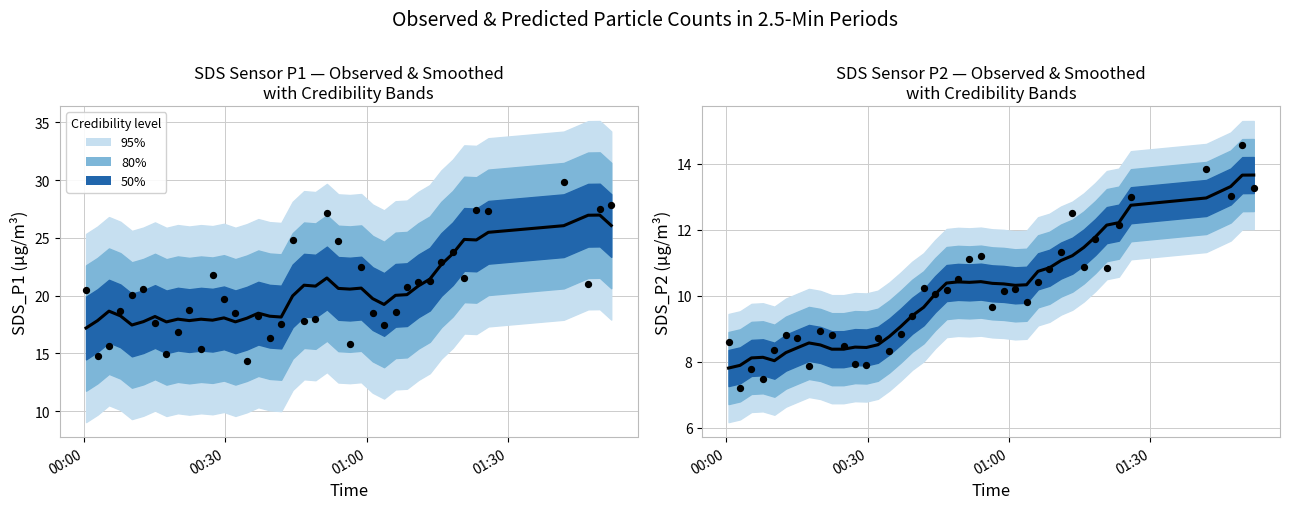

Is the value of Smoothed P1 at 17 greater than the value of Observed P2 at 17?

Yes